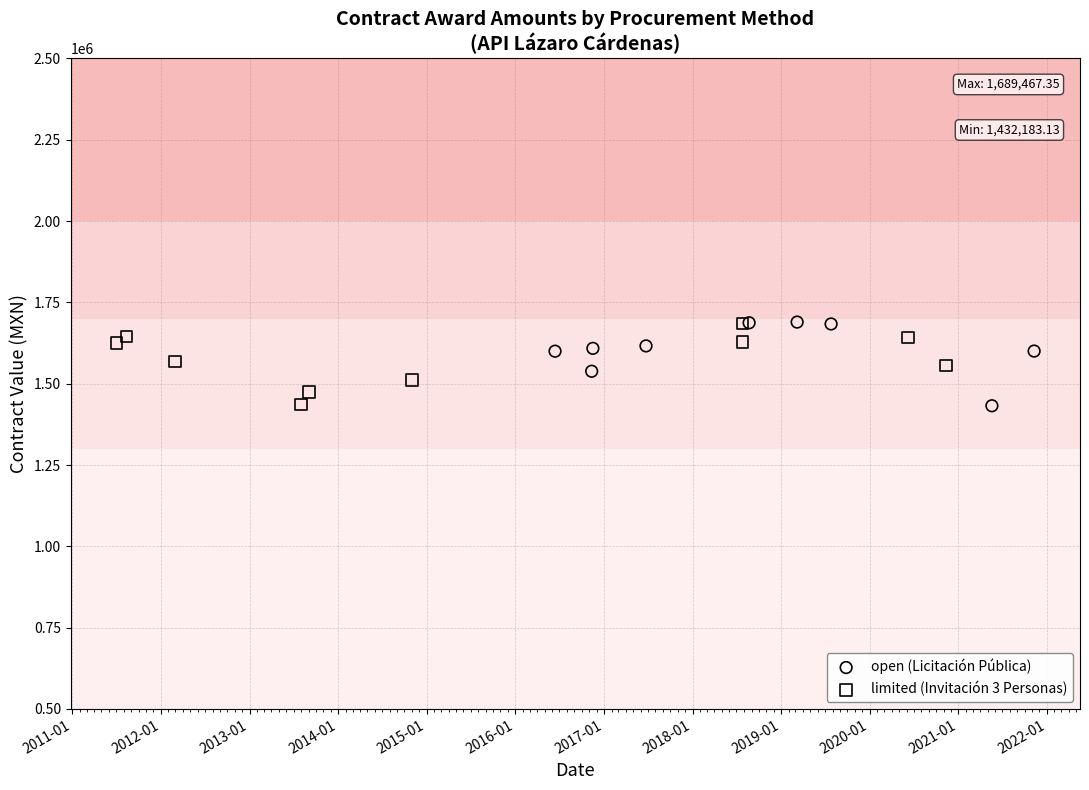

What are all the series names shown in the legend?

open (Licitación Pública), limited (Invitación 3 Personas)